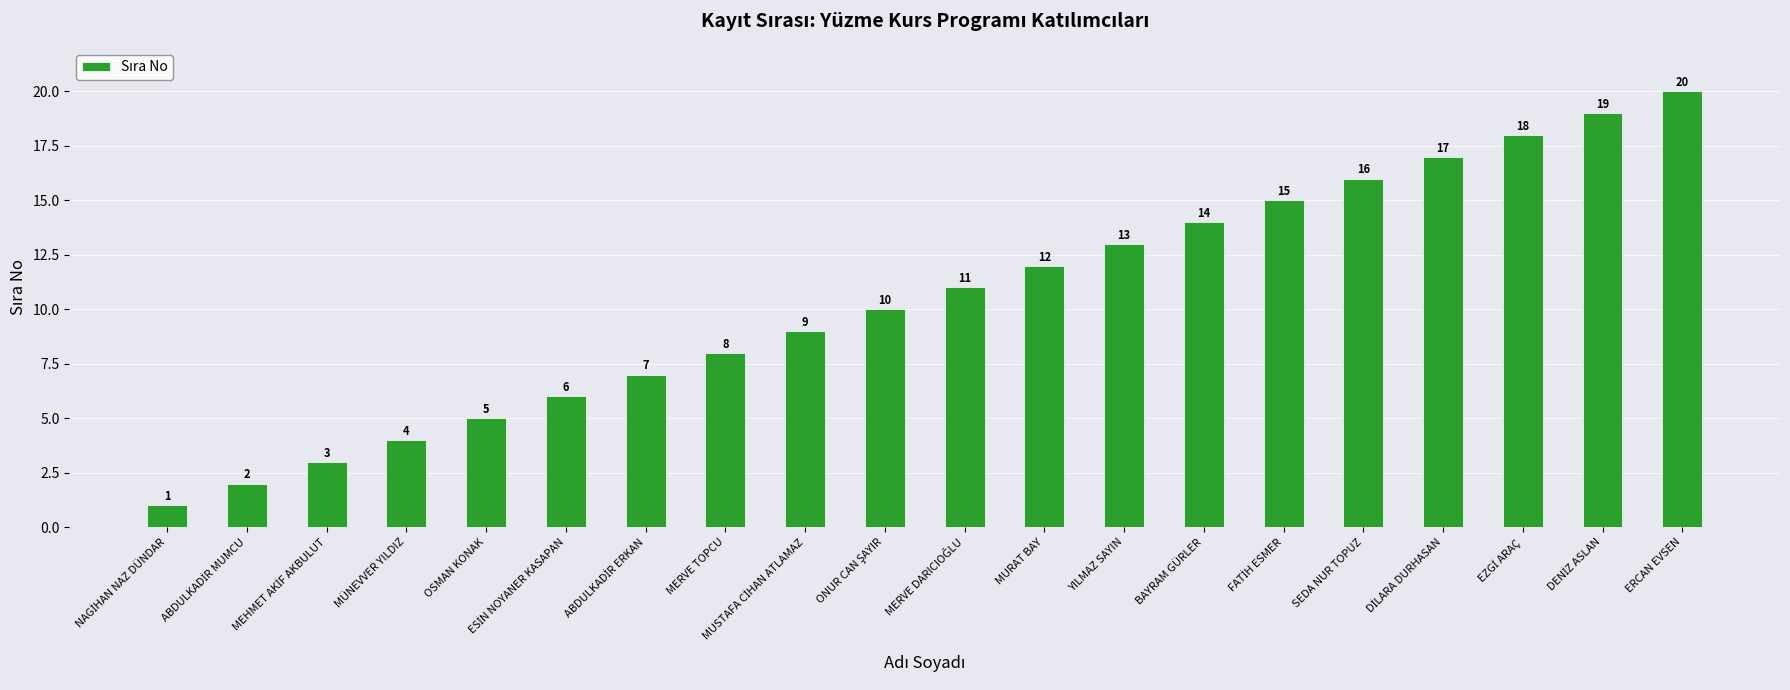

Read the value at BAYRAM GÜRLER, to the nearest 5.

15